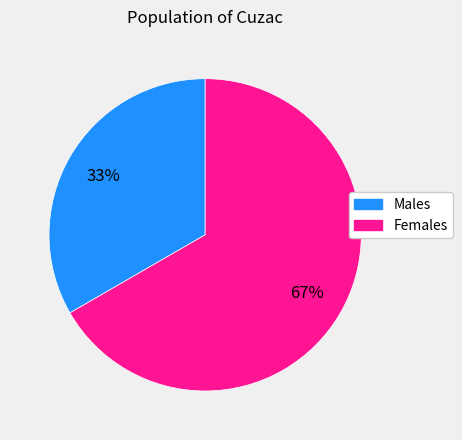

Is the sum of Females and Males greater than half?

Yes